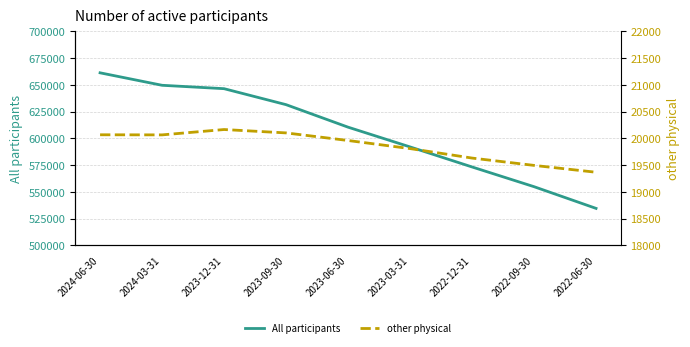

What is the sum of all All participants values?

5454343